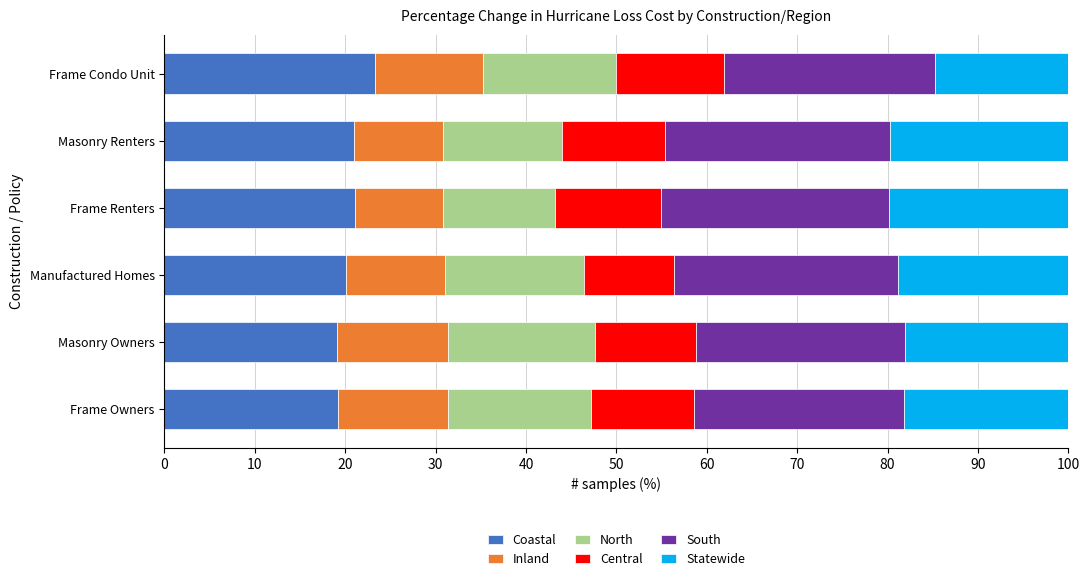

What is the highest value of the Coastal series?

23.3